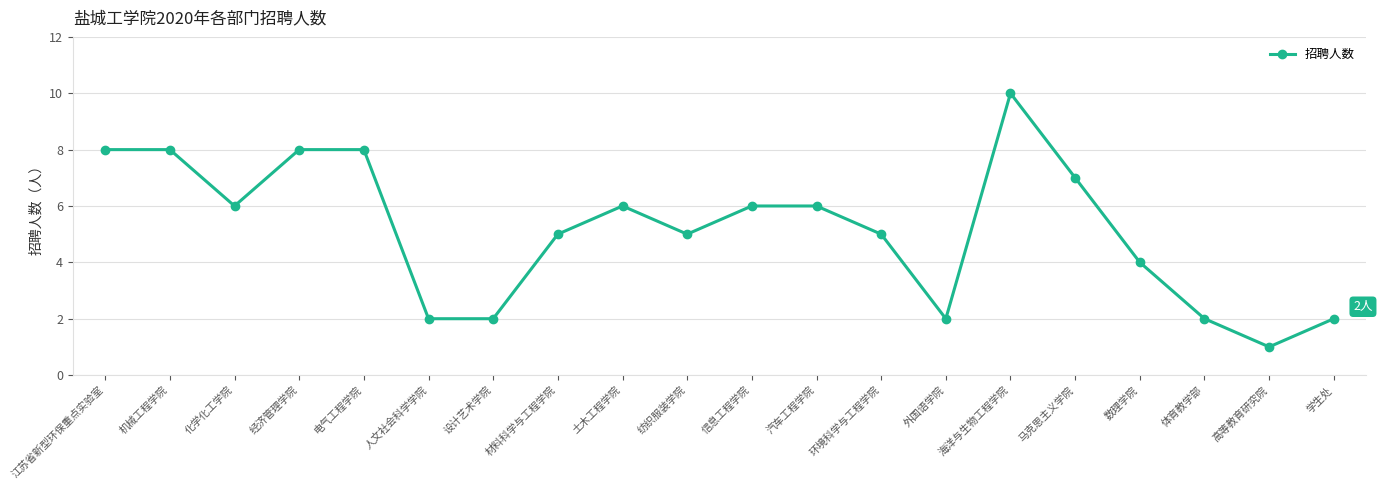

True or false: there are more than 0 points higher than both neighbors.

True